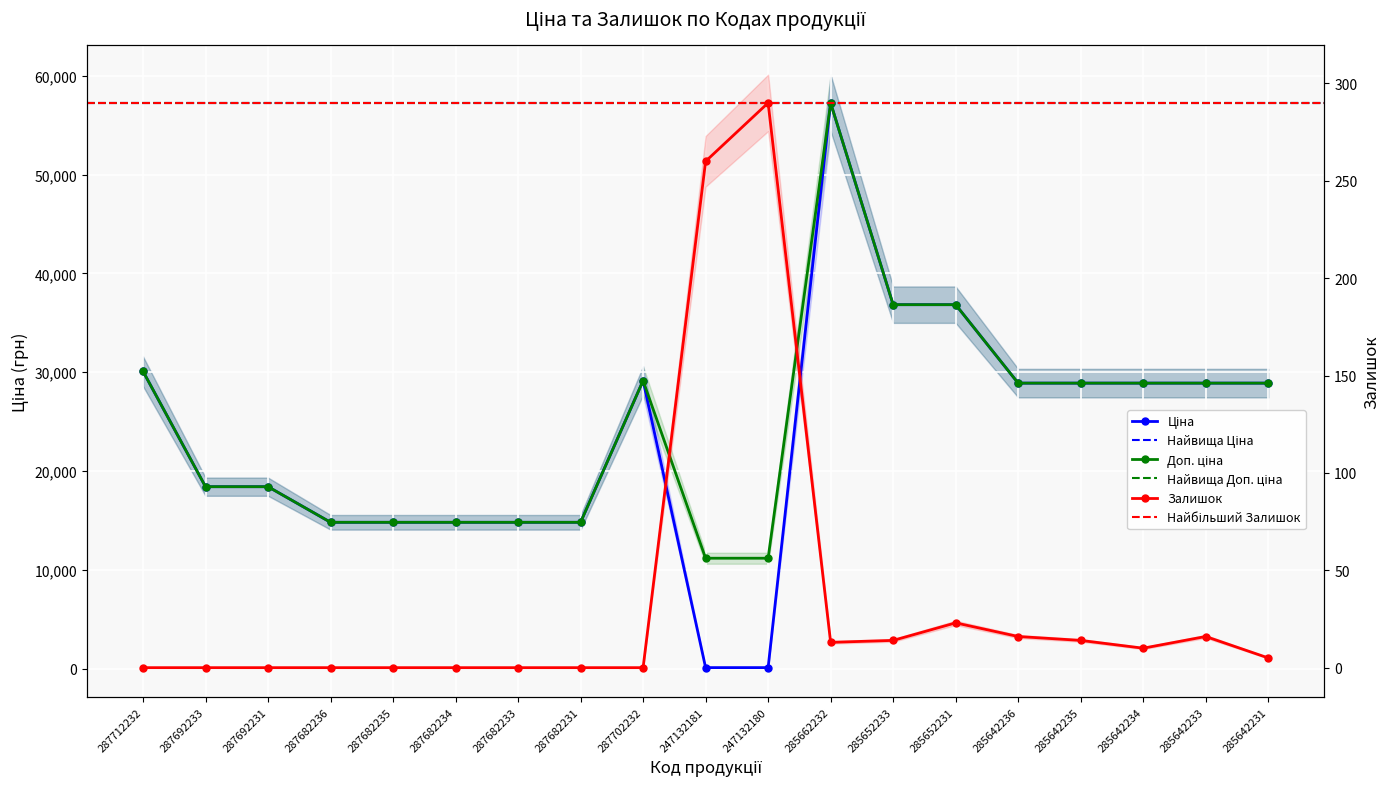

What is the label of the 8th point from the right?

285662232